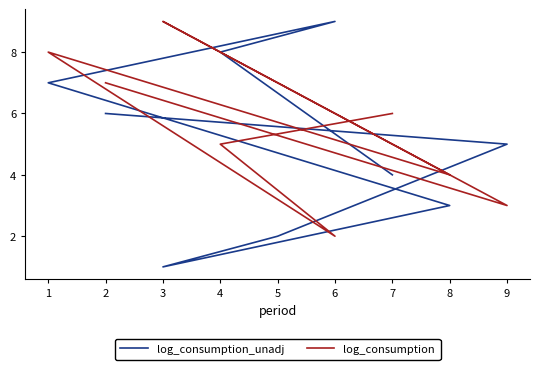

How many data points does each series have?

9